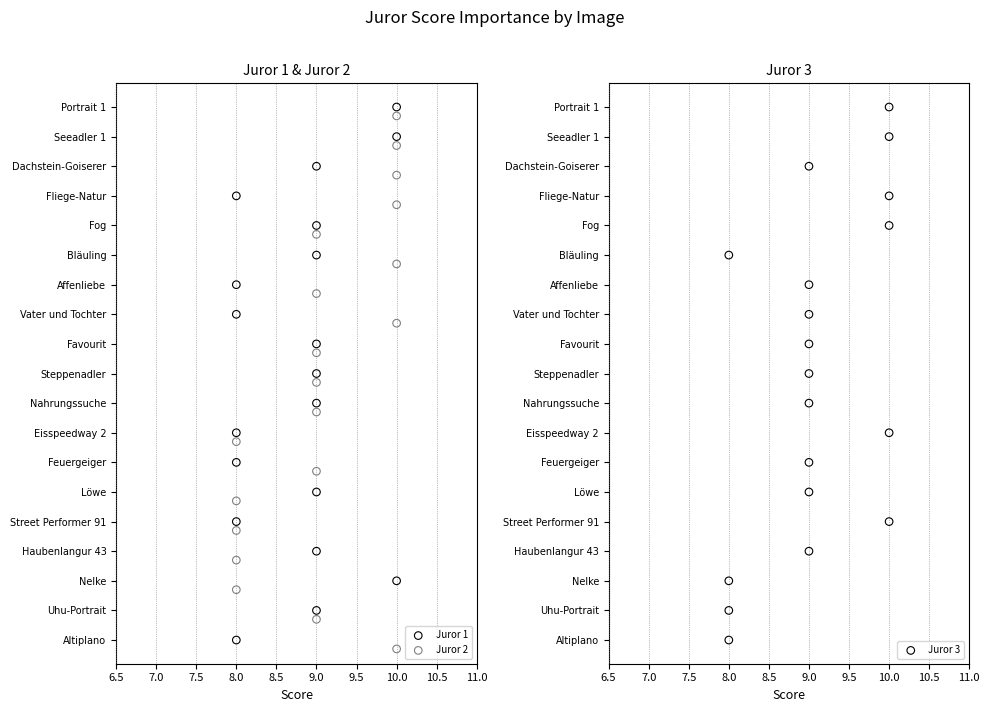

At how many categories does at least one series exceed 1?

18